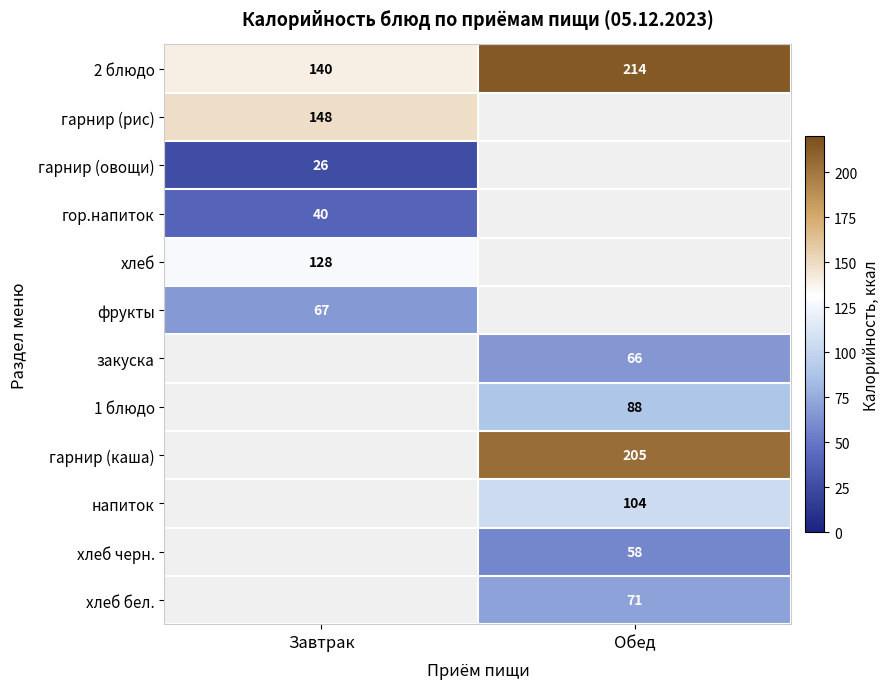

Which label corresponds to the smallest value in the chart?

Завтрак